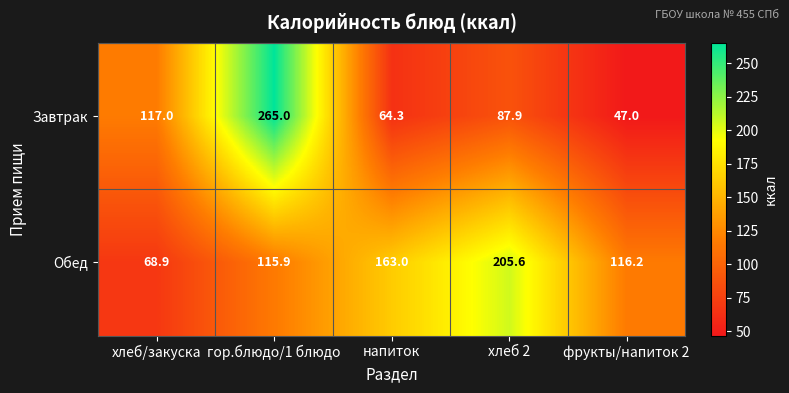

Reading right to left, what are all the values shown in this chart?

Завтрак: 47.0	87.9	64.3	265.0	117.0
Обед: 116.2	205.6	163.0	115.9	68.9